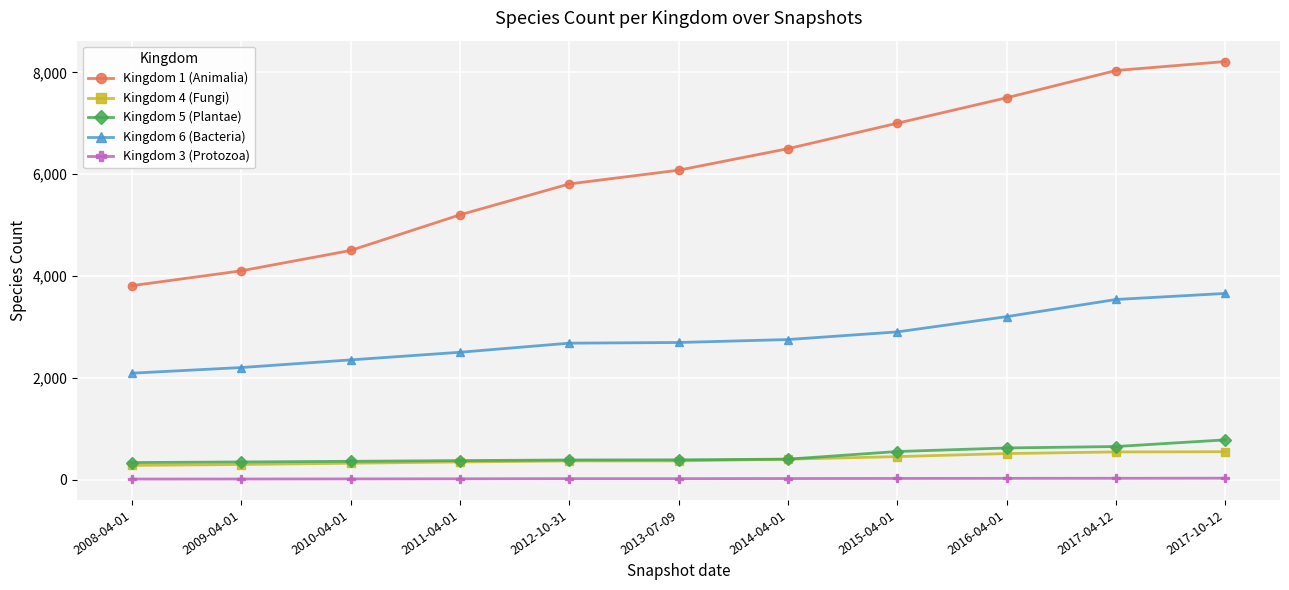

Rank the series by their maximum value, from lowest to highest.

Kingdom 3 (Protozoa), Kingdom 4 (Fungi), Kingdom 5 (Plantae), Kingdom 6 (Bacteria), Kingdom 1 (Animalia)